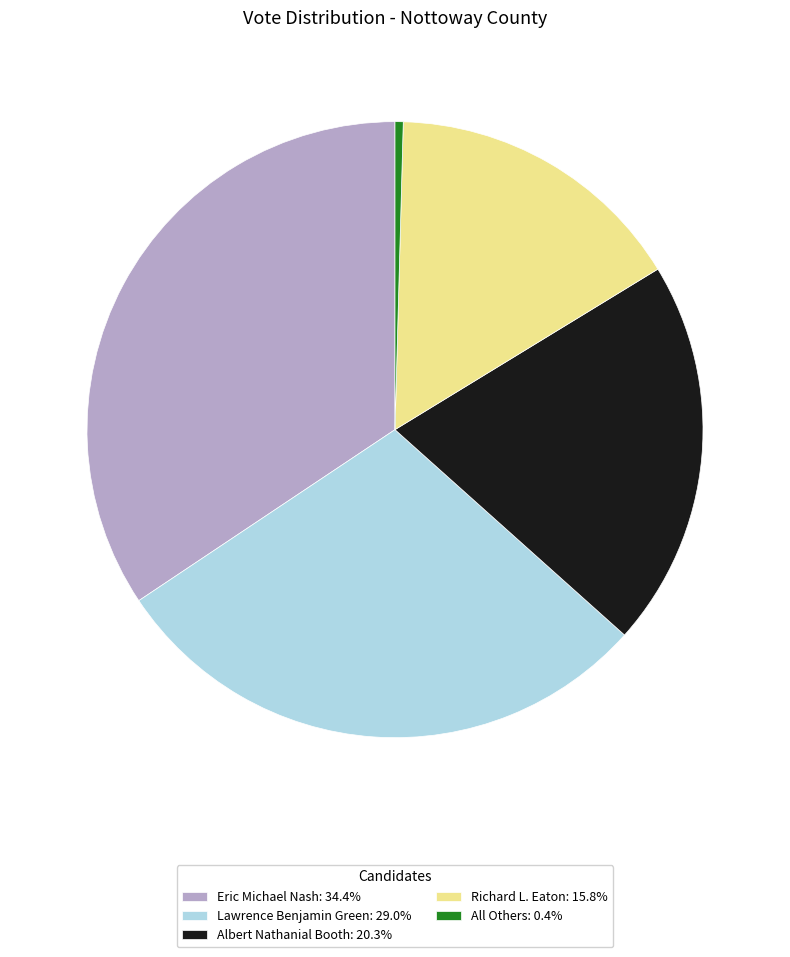

Does All Others represent more than half of the total?

No